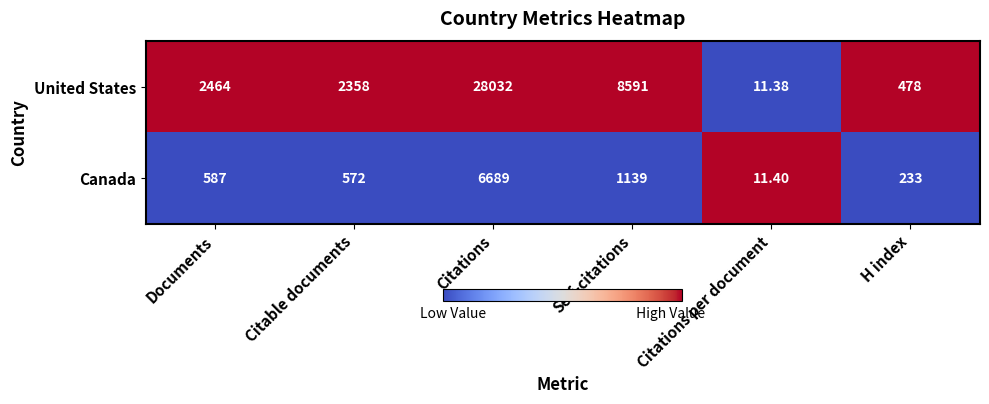

Where is United States nearest to the value 14021?

Self-citations